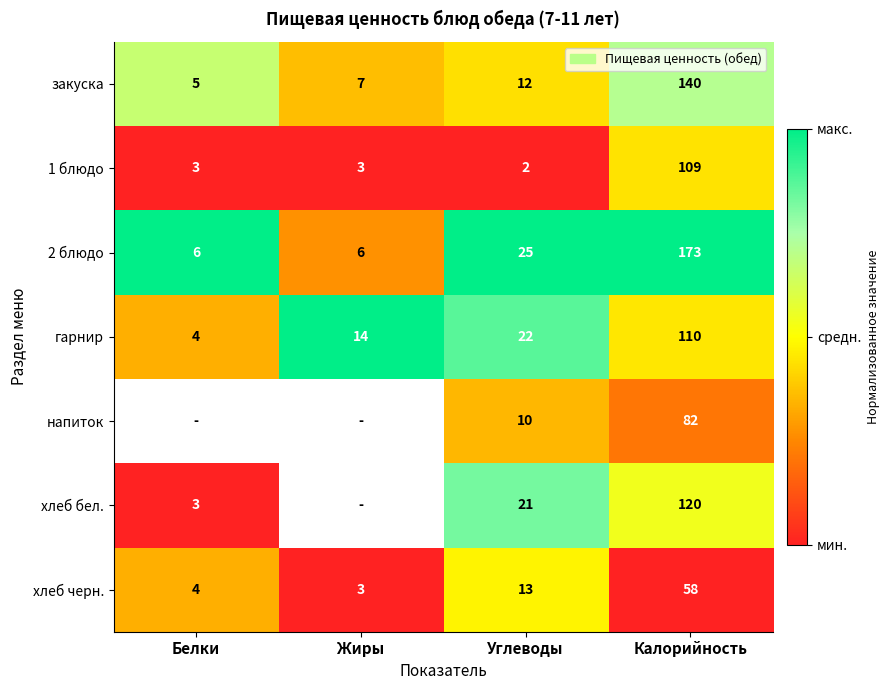

Which category has the lowest value in the 1 блюдо series?

Углеводы